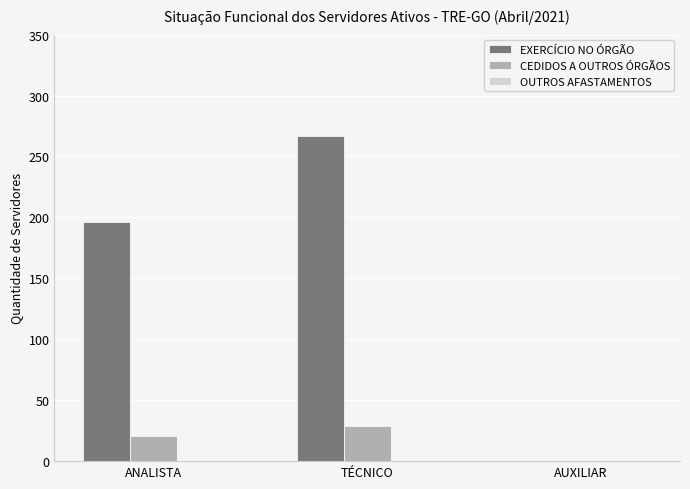

Where is EXERCÍCIO NO ÓRGÃO nearest to the value 133?

ANALISTA